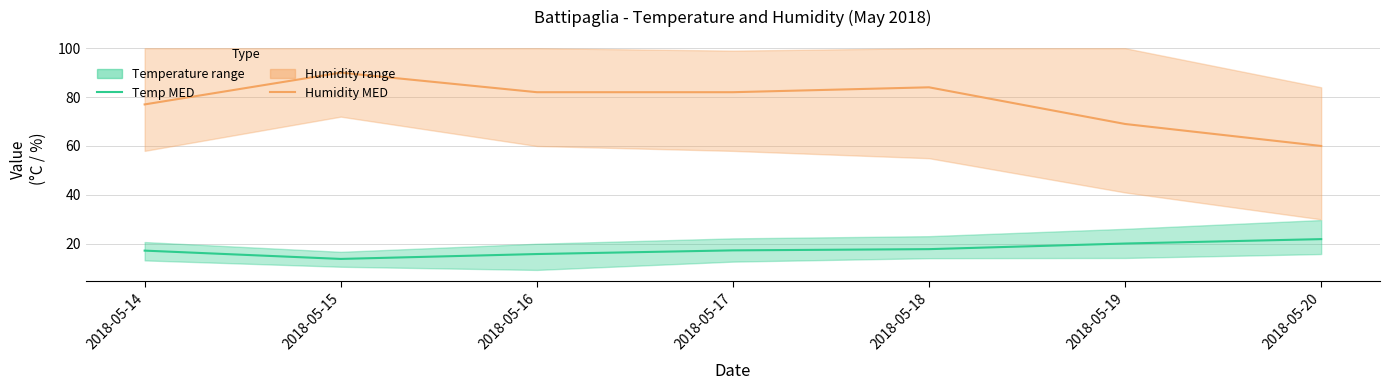

Rank the series by their maximum value, from lowest to highest.

Temp MED, Humidity MED